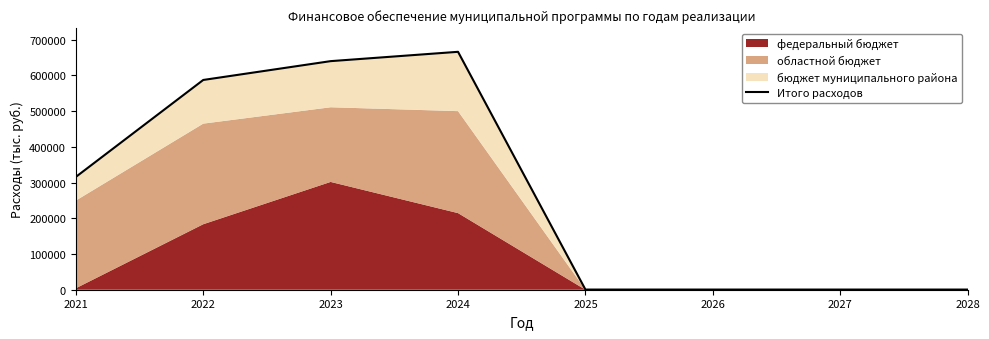

What is the difference between the maximum and second lowest values?

665623.4